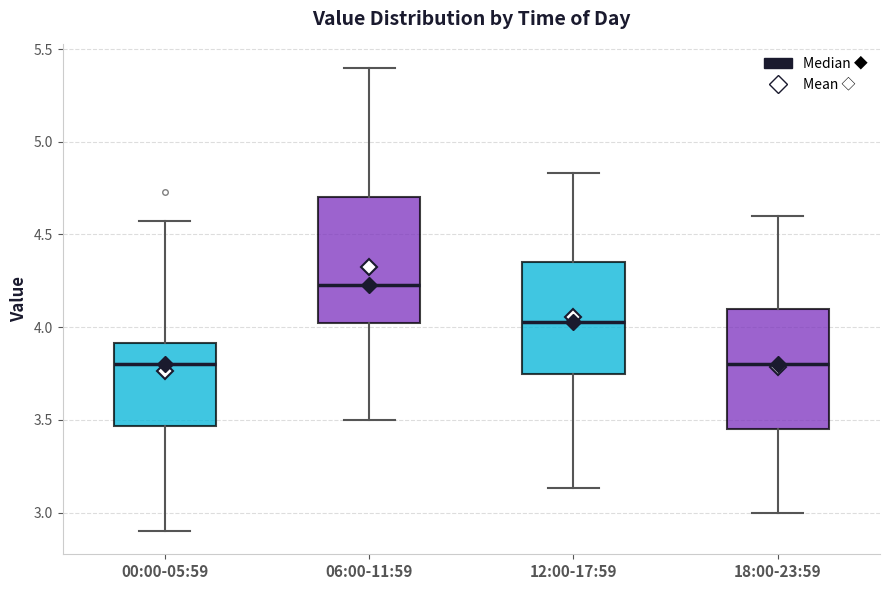

Reading left to right, read every box against the y-axis: the position of its median line, the range the box covers, and the ends of its whiskers. The values are not printed on the chart, so give them approximately, as read against the axis.

00:00-05:59: median 3.80, box 3.45 to 3.90, whiskers 2.90 to 4.55
06:00-11:59: median 4.25, box 4.00 to 4.70, whiskers 3.50 to 5.40
12:00-17:59: median 4.05, box 3.75 to 4.35, whiskers 3.15 to 4.85
18:00-23:59: median 3.80, box 3.45 to 4.10, whiskers 3.00 to 4.60